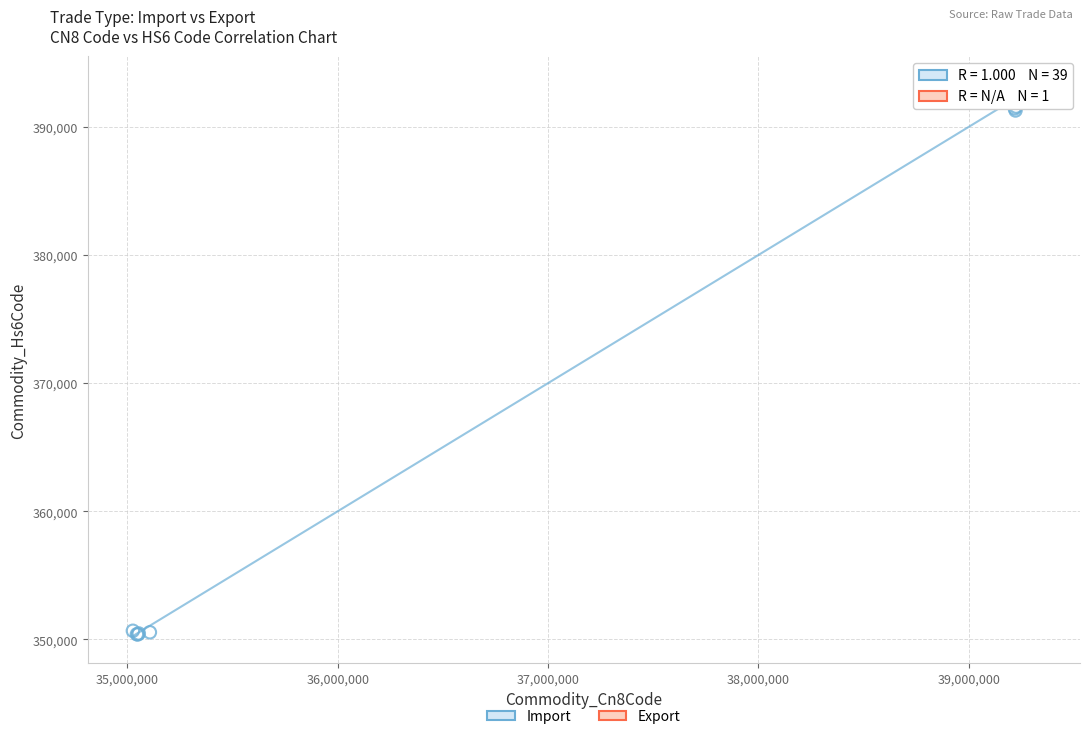

What are all the series names shown in the legend?

Import, Export